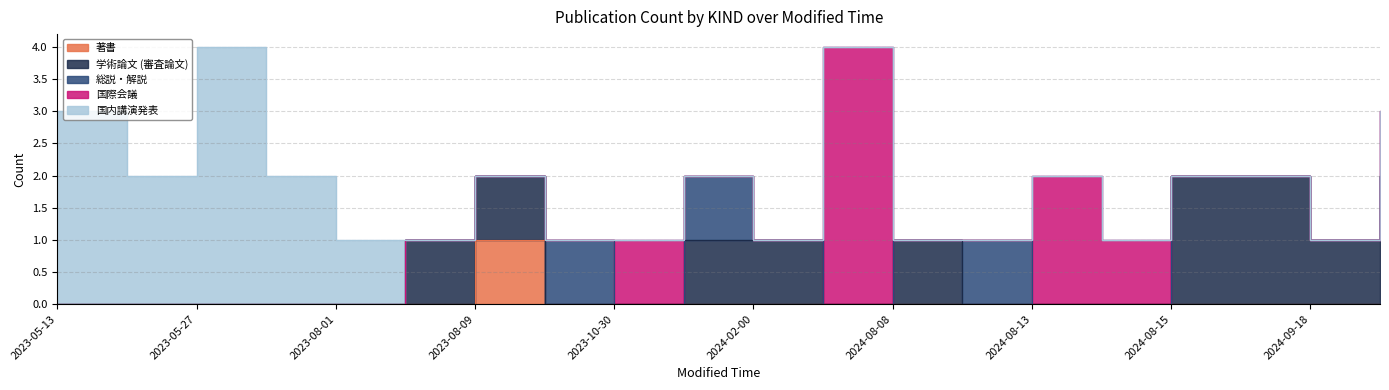

How many distinct data groups are displayed?

5